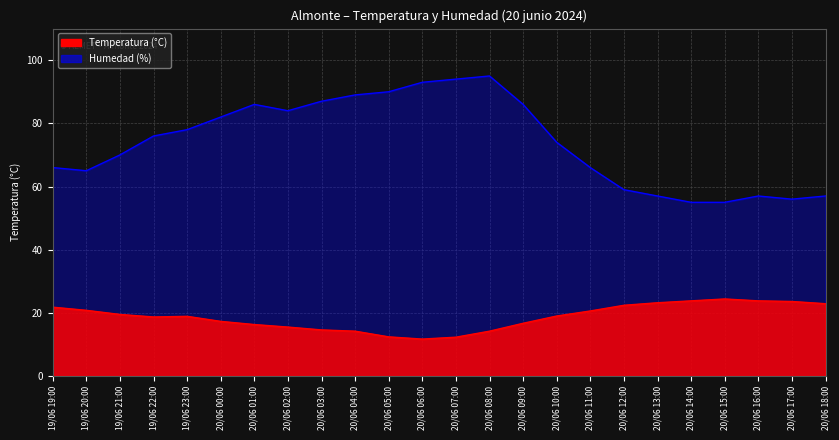

What is the sum of the Humedad (%) values at 19/06 21:00 and 20/06 15:00?

125.0